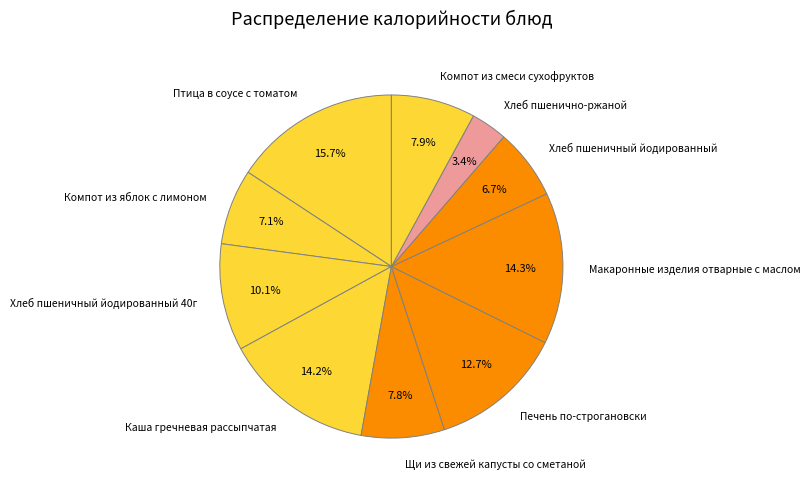

To the nearest percent, what is the difference between the largest and smallest slice percentages?

12%